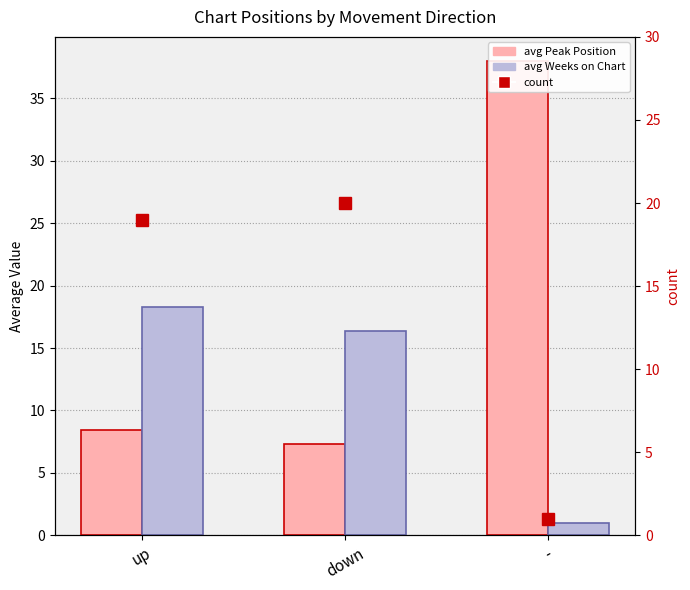

Reading left to right, extract all data points from this chart.

avg Peak Position: up=8.5	down=7.3	-=38.0
avg Weeks on Chart: up=18.3	down=16.4	-=1.0
count: up=19.0	down=20.0	-=1.0